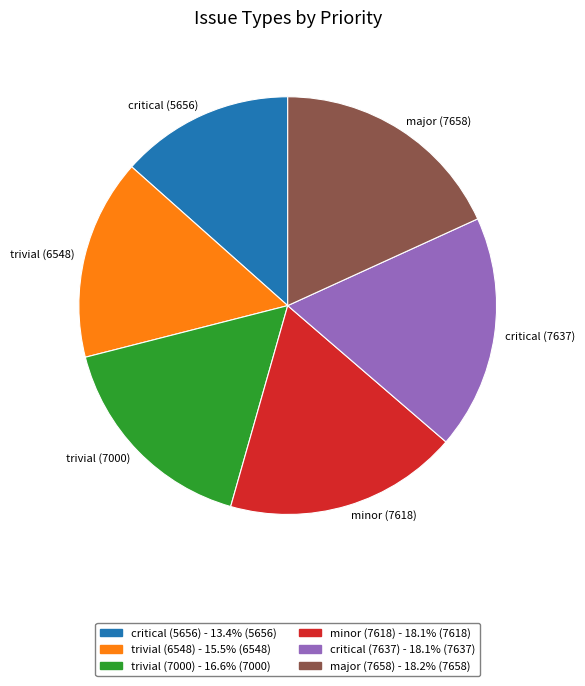

Is the sum of major (7658) and critical (7637) greater than half?

No